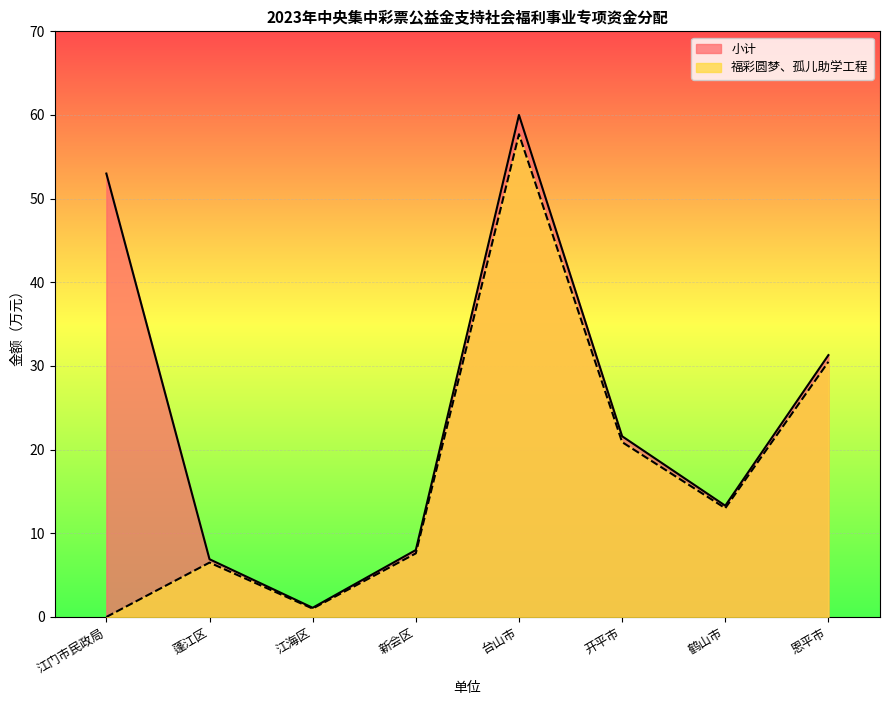

What is the total value across all series at 鹤山市?

26.3